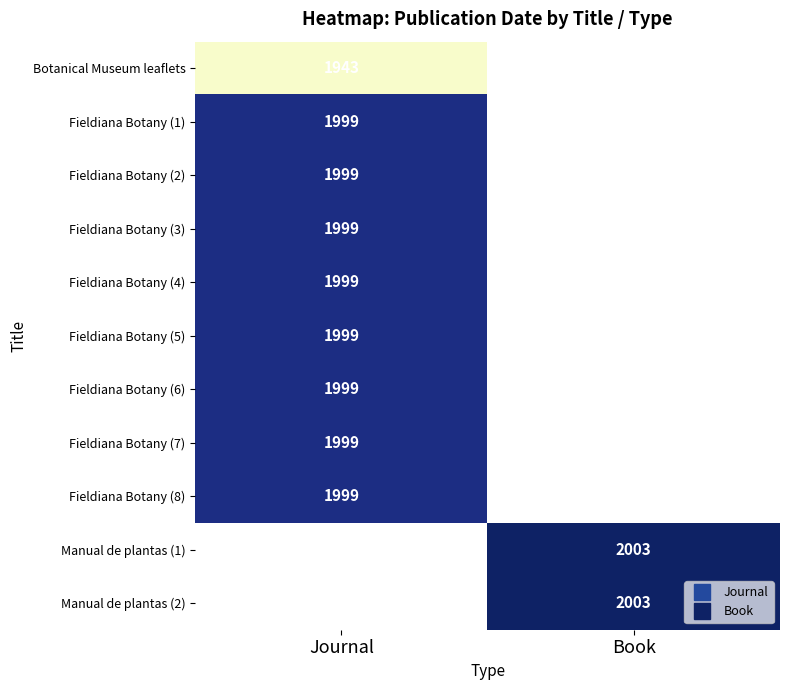

Which has a higher value, Journal or Book?

Book